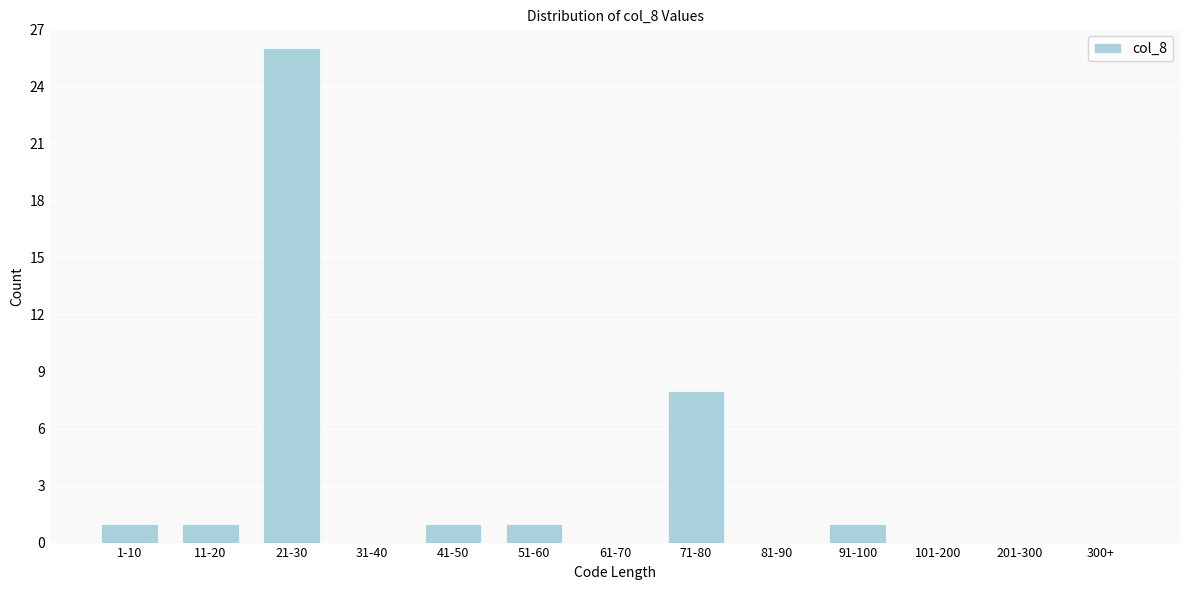

Reading left to right, list all the values displayed in this chart.

1-10=1	11-20=1	21-30=26	31-40=0	41-50=1	51-60=1	61-70=0	71-80=8	81-90=0	91-100=1	101-200=0	201-300=0	300+=0